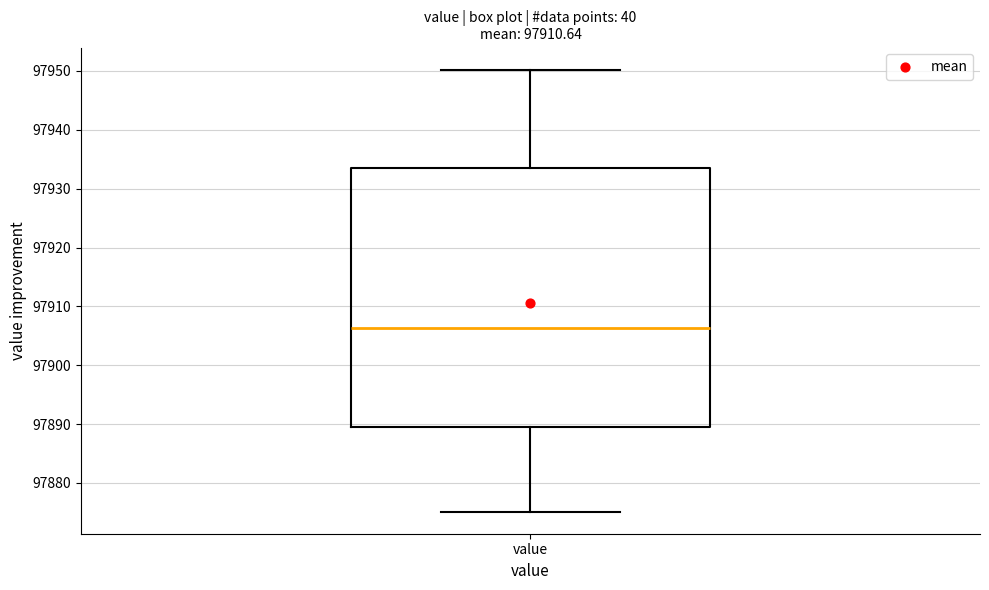

Where does the lower whisker of the box for value end on the y-axis? The values are not printed on the chart, so give them approximately, as read against the axis.

97875